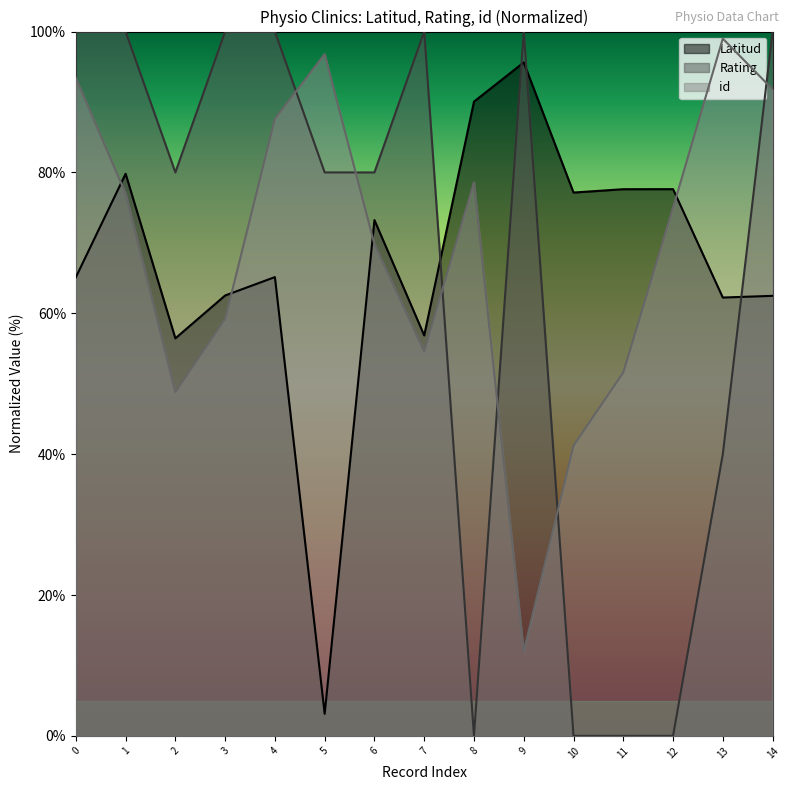

Reading left to right, list all the values displayed in this chart.

Latitud: 65.1	79.8	56.4	62.5	65.1	3.1	73.2	56.9	90.1	95.6	77.1	77.6	77.6	62.2	62.5
Rating: 100.0	100.0	80.0	100.0	100.0	80.0	80.0	100.0	0.0	100.0	0.0	0.0	0.0	40.0	100.0
id: 93.4	77.0	48.8	59.2	87.6	96.8	69.8	54.6	78.6	12.0	41.2	51.6	75.0	99.0	91.8